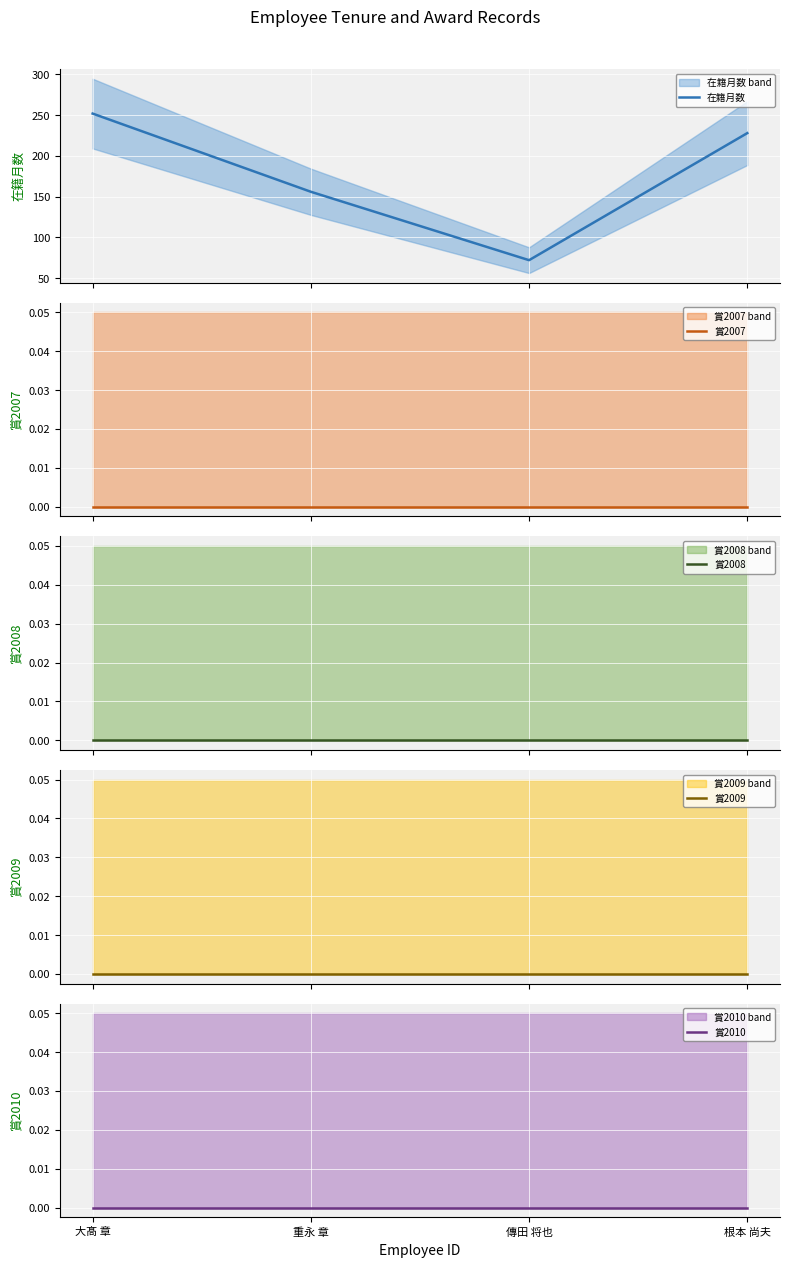

True or false: 賞2010 has more than 2 points higher than both neighbors.

False